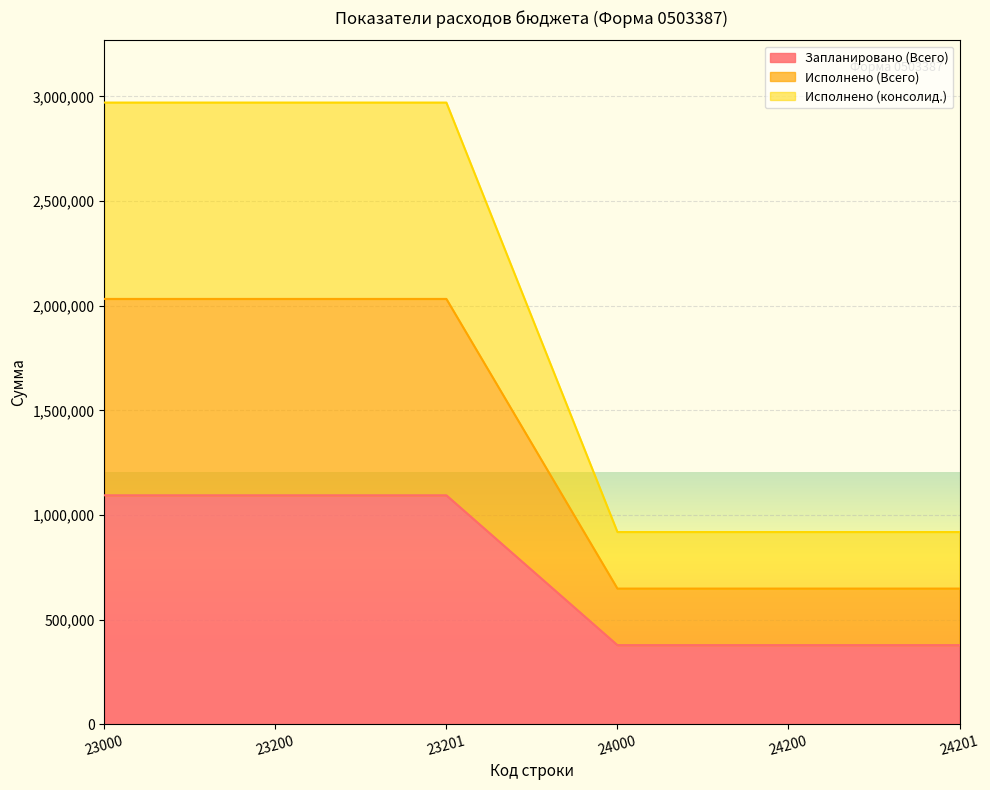

The value of Исполнено (Всего) at 23201 is 1594680.7. True or false?

False